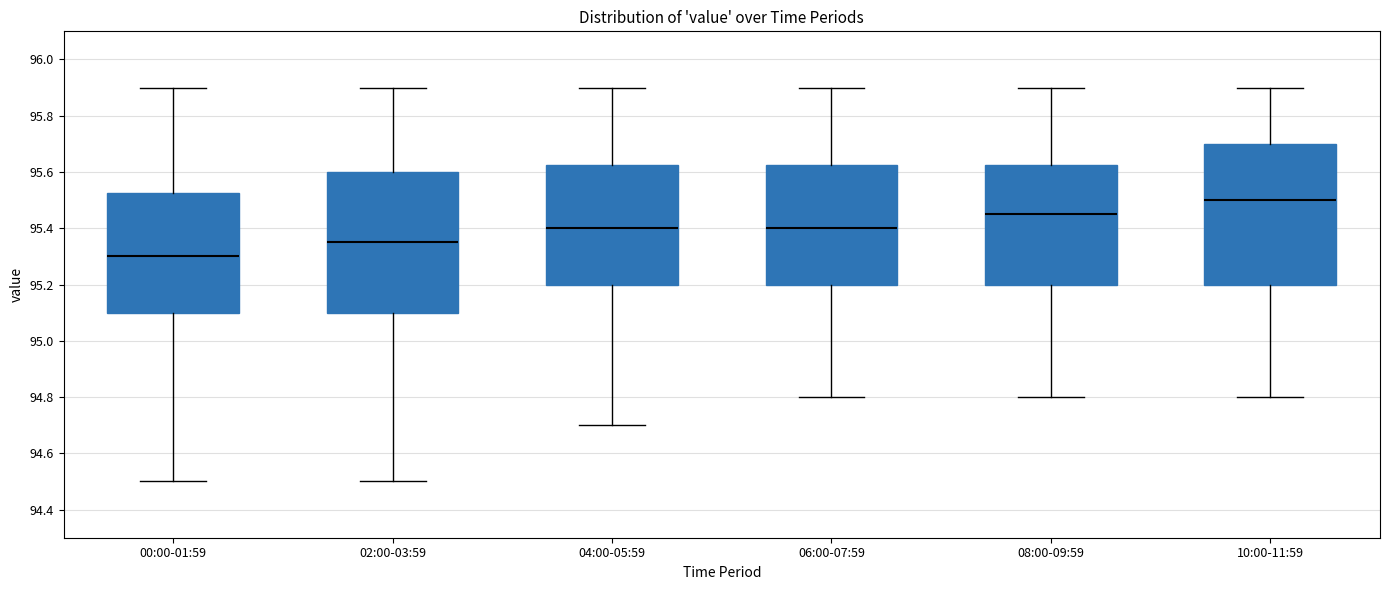

Reading left to right, read every box against the y-axis: the position of its median line, the range the box covers, and the ends of its whiskers. The values are not printed on the chart, so give them approximately, as read against the axis.

00:00-01:59: median 95.30, box 95.10 to 95.52, whiskers 94.50 to 95.90
02:00-03:59: median 95.36, box 95.10 to 95.60, whiskers 94.50 to 95.90
04:00-05:59: median 95.40, box 95.20 to 95.62, whiskers 94.70 to 95.90
06:00-07:59: median 95.40, box 95.20 to 95.62, whiskers 94.80 to 95.90
08:00-09:59: median 95.46, box 95.20 to 95.62, whiskers 94.80 to 95.90
10:00-11:59: median 95.50, box 95.20 to 95.70, whiskers 94.80 to 95.90